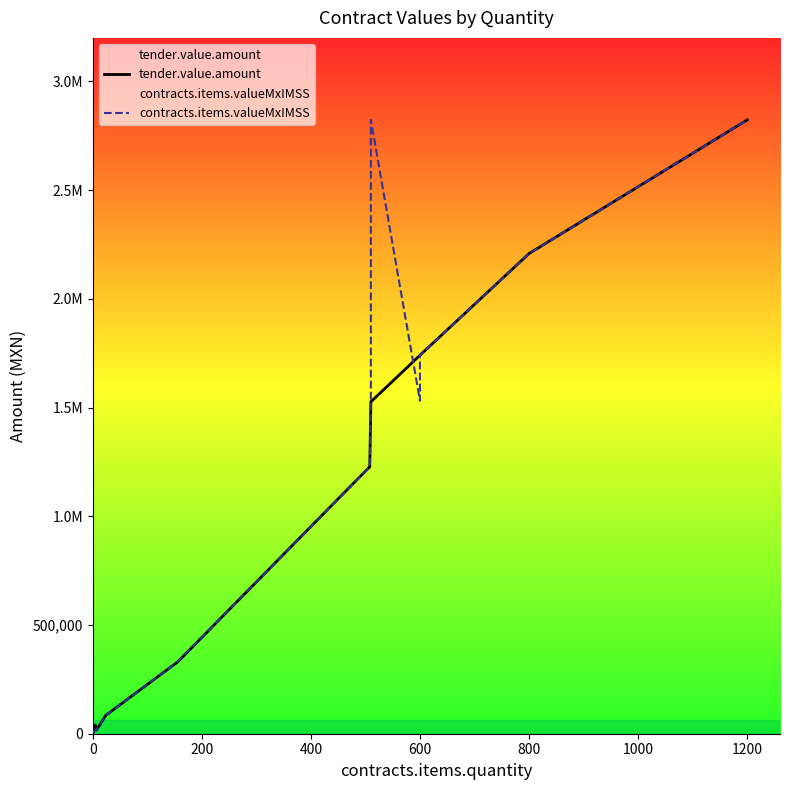

Is the value of tender.value.amount at 9 greater than the value of contracts.items.valueMxIMSS at 12?

No